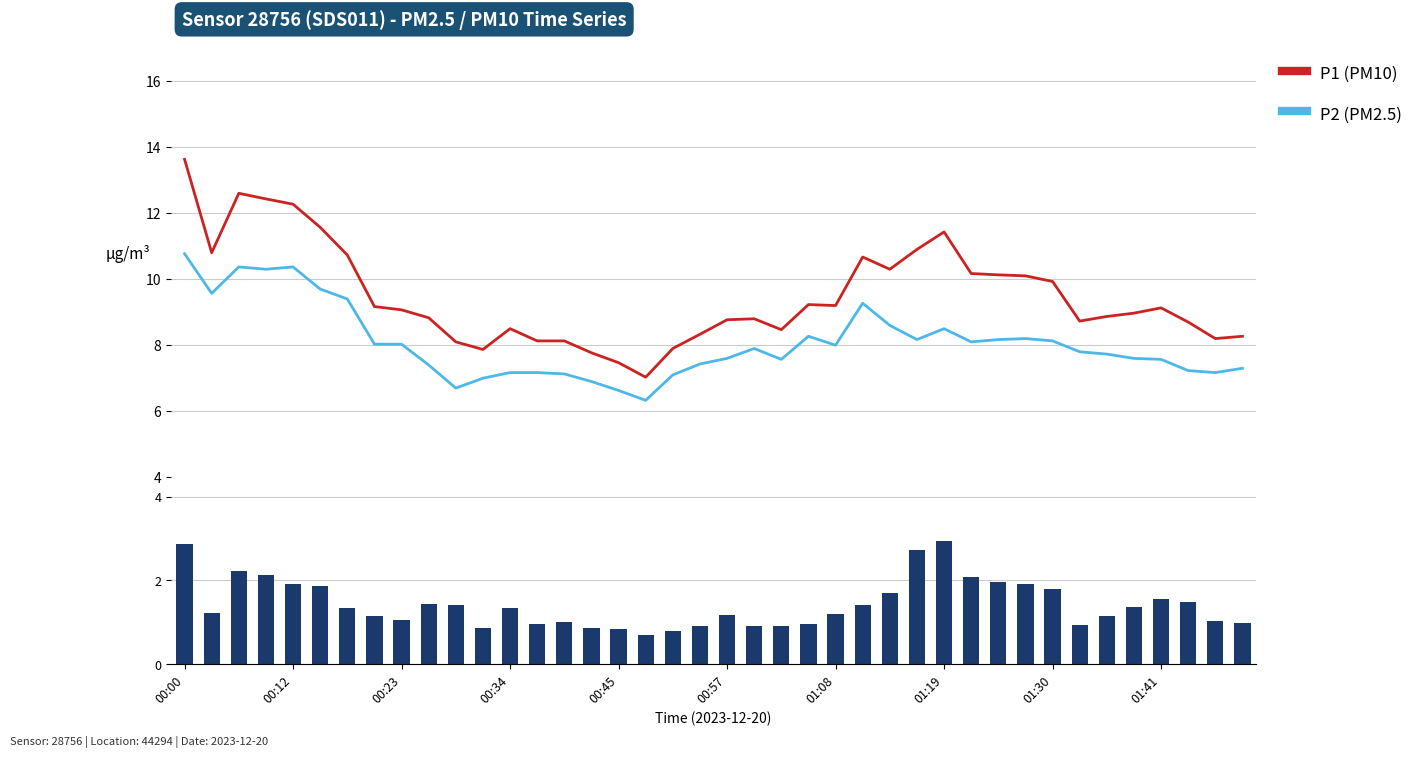

Does the chart contain stacked bars?

No